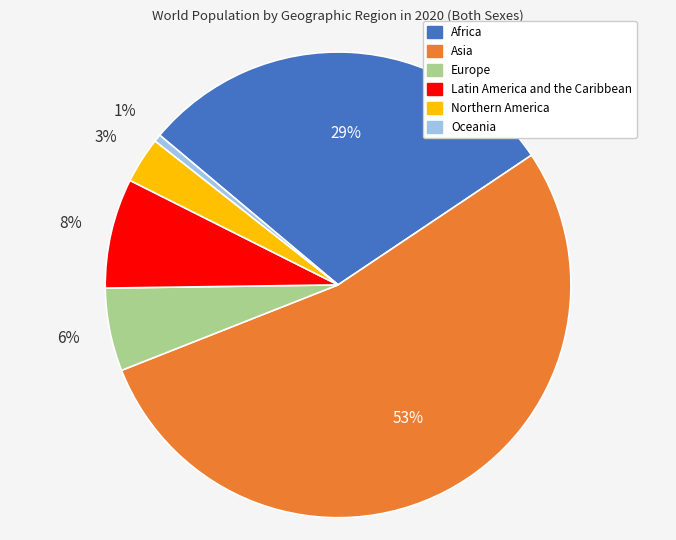

To the nearest percent, what portion does Northern America represent?

3%